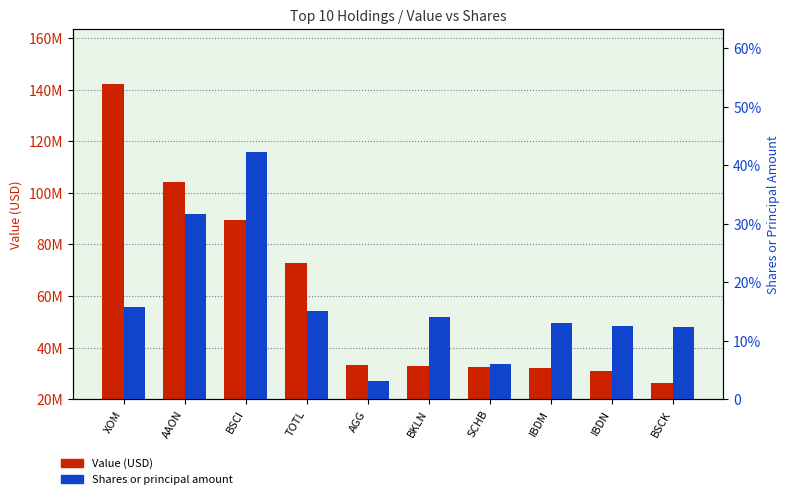

What is the label of the 3rd bar from the right?

IBDM